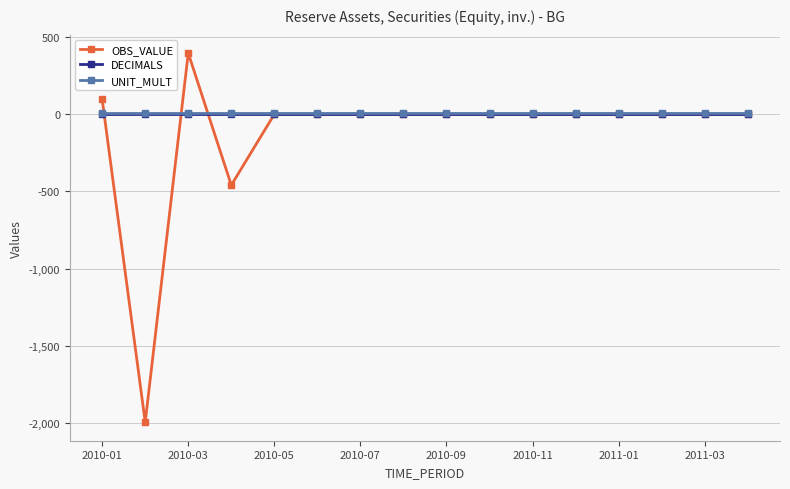

What is the smallest value displayed?

-1995.2